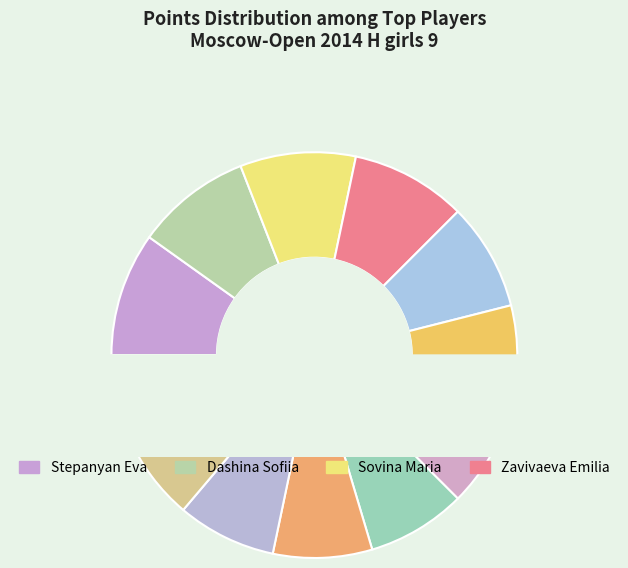

Which category has the biggest portion of the pie?

Stepanyan Eva